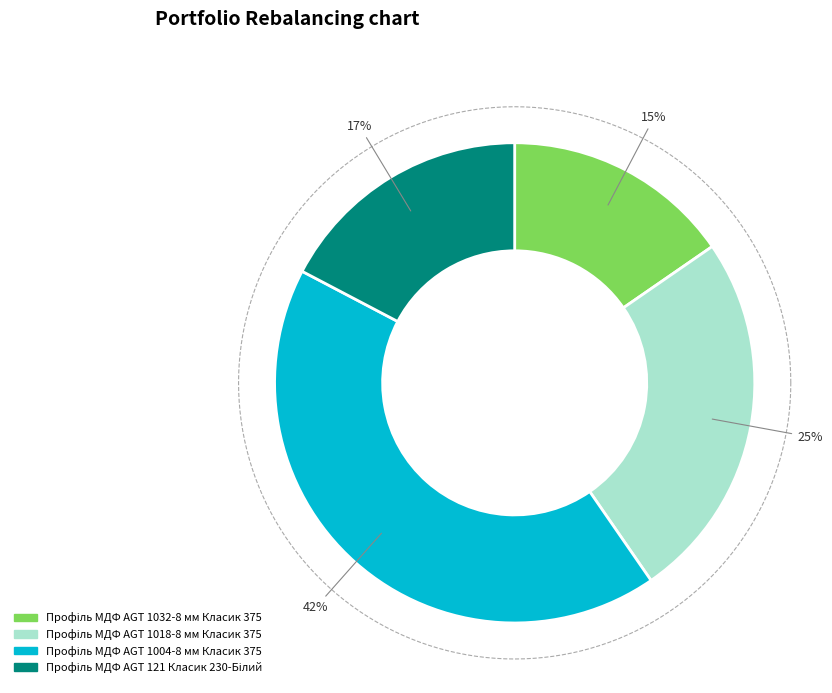

Which slice is the smallest?

Профіль МДФ AGT 1032-8 мм Класик 375